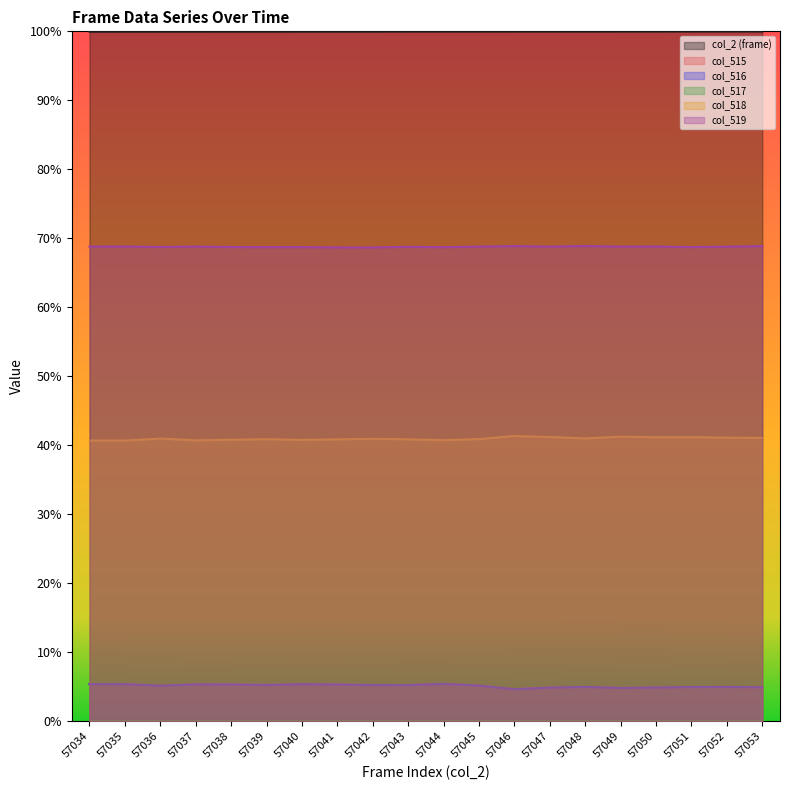

What is the sum of the col_2 (frame) values at 57036 and 57052?

2.0